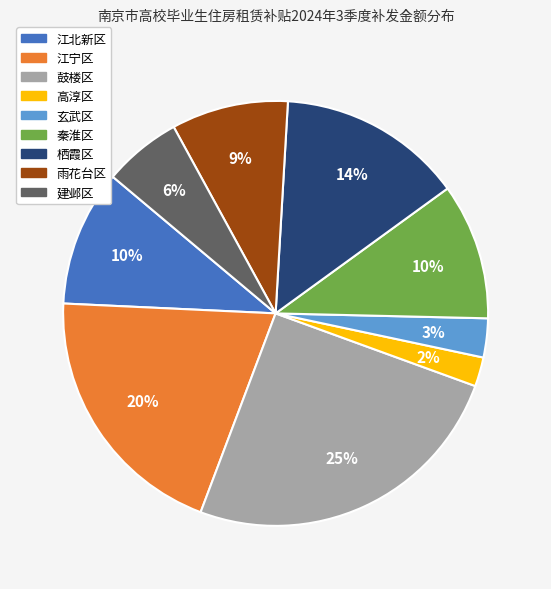

Do 高淳区 and 鼓楼区 together represent more than half of the pie?

No